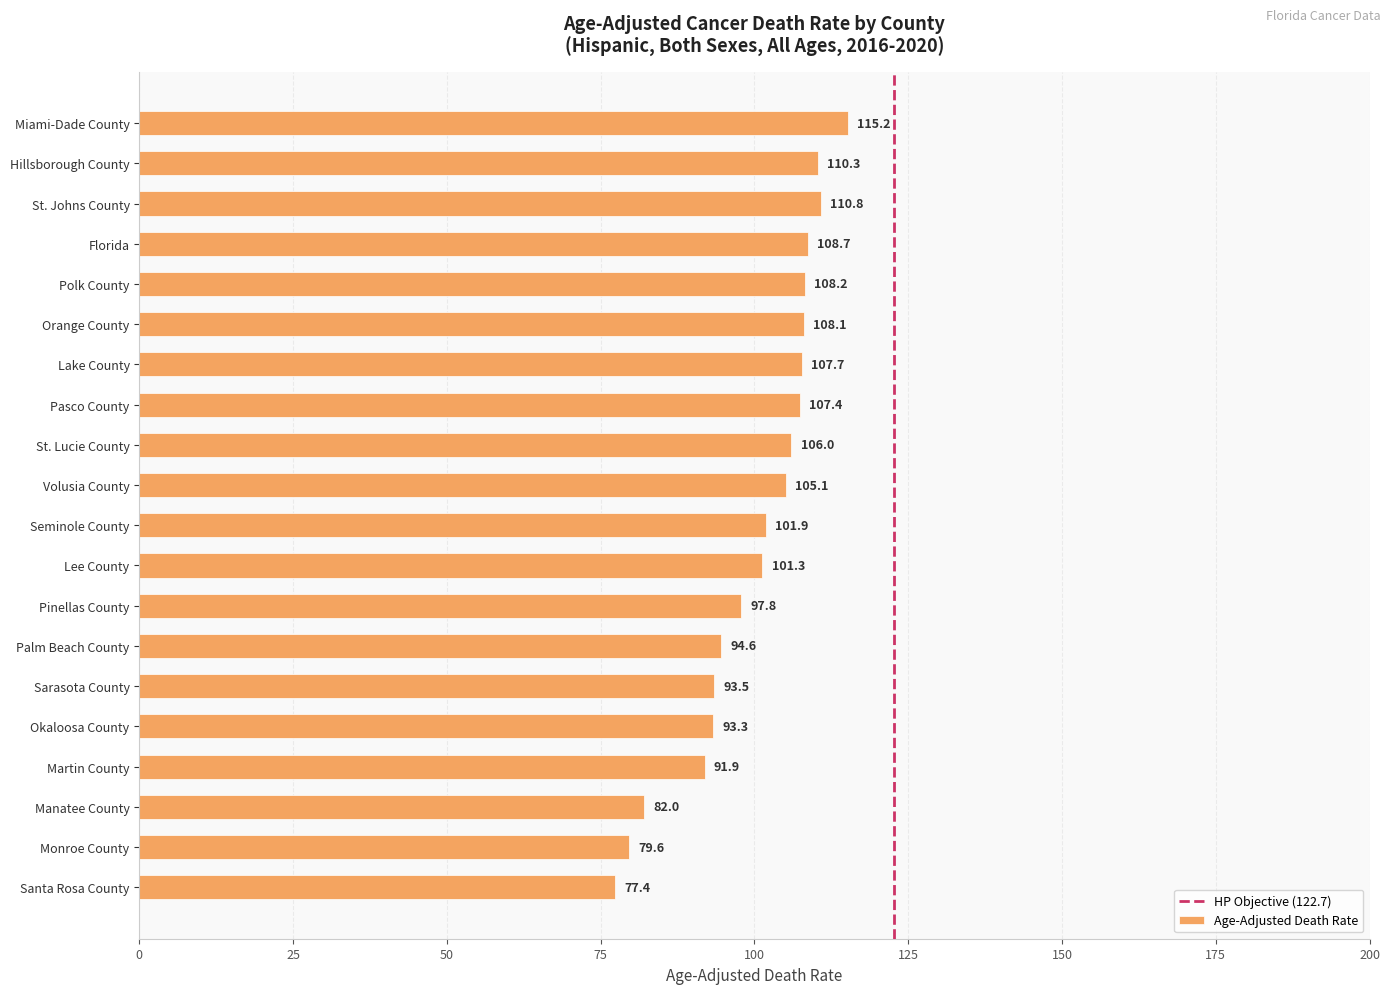

List the labels in order of value, largest first.

Miami-Dade County, St. Johns County, Hillsborough County, Florida, Polk County, Orange County, Lake County, Pasco County, St. Lucie County, Volusia County, Seminole County, Lee County, Pinellas County, Palm Beach County, Sarasota County, Okaloosa County, Martin County, Manatee County, Monroe County, Santa Rosa County